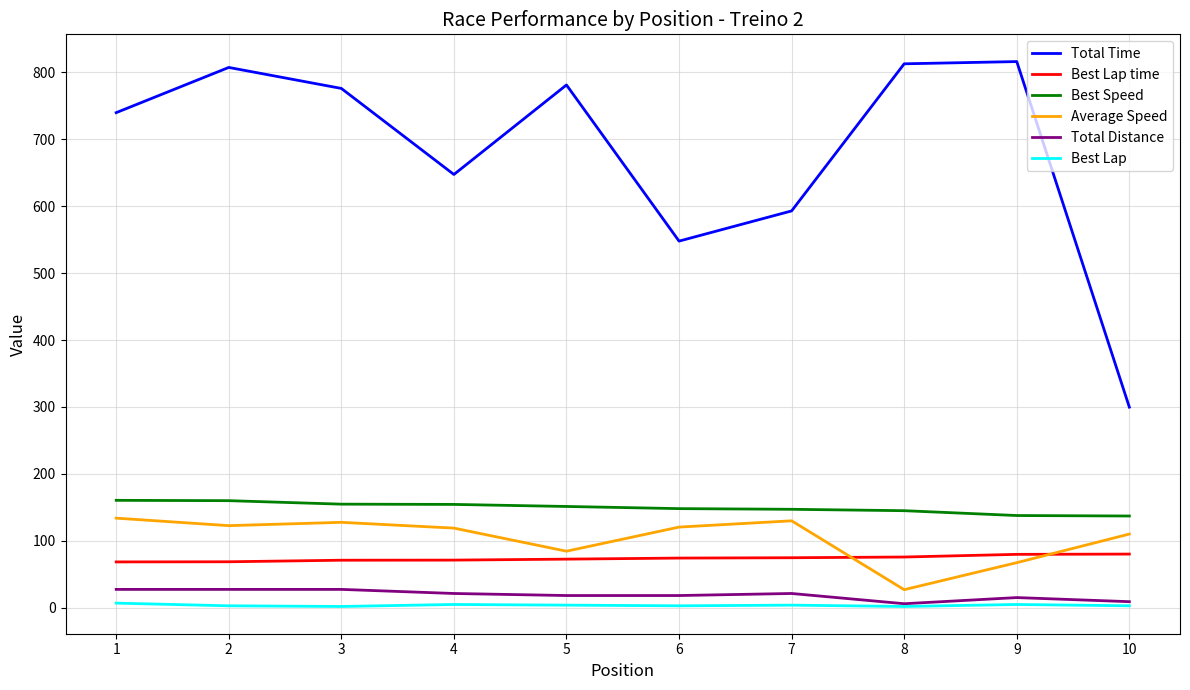

Which series has the largest total across all categories?

Total Time